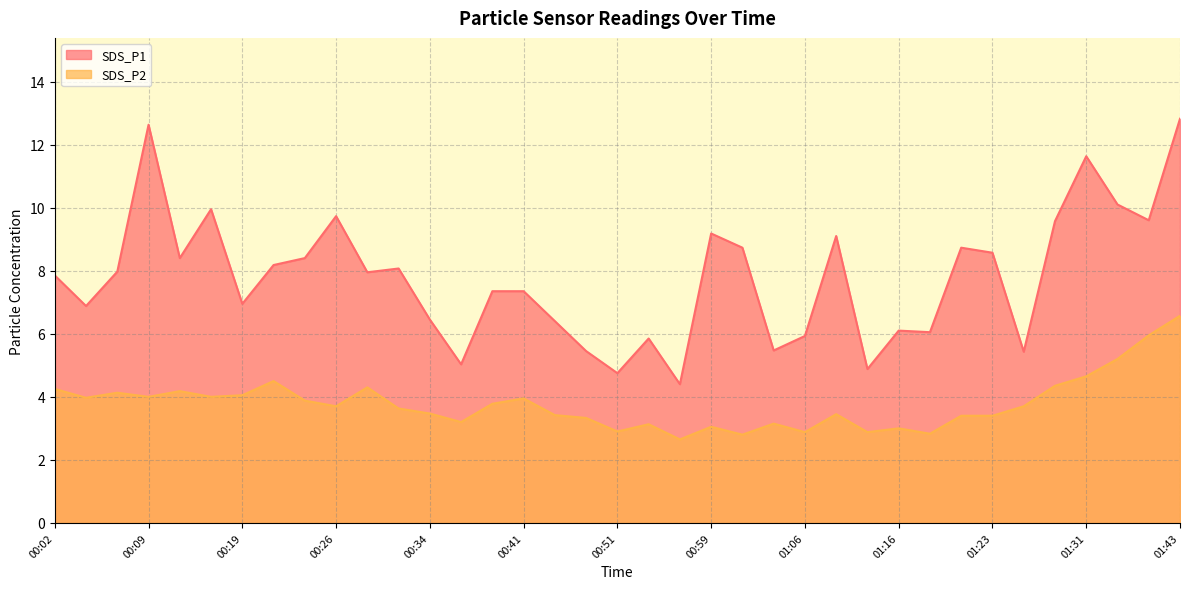

What is the difference between the highest and lowest values at 00:56?

1.8